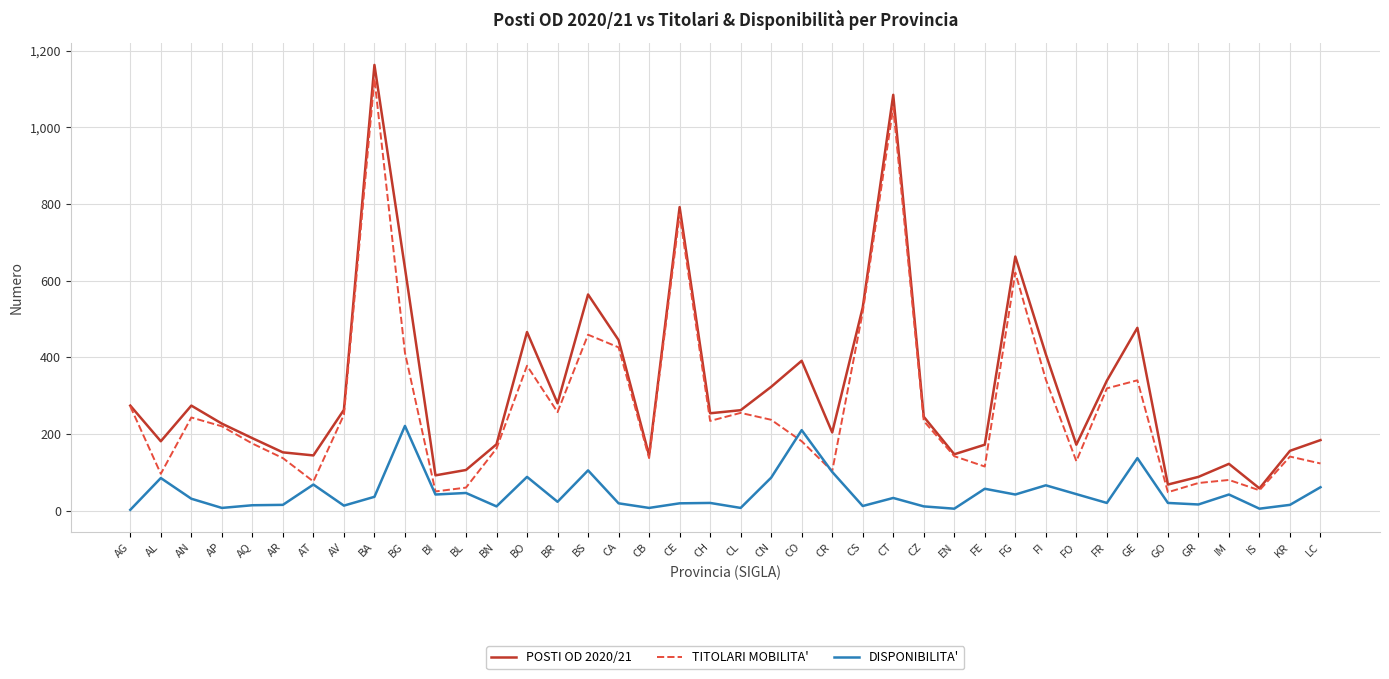

The DISPONIBILITA' series shows 42 at FG. True or false?

True